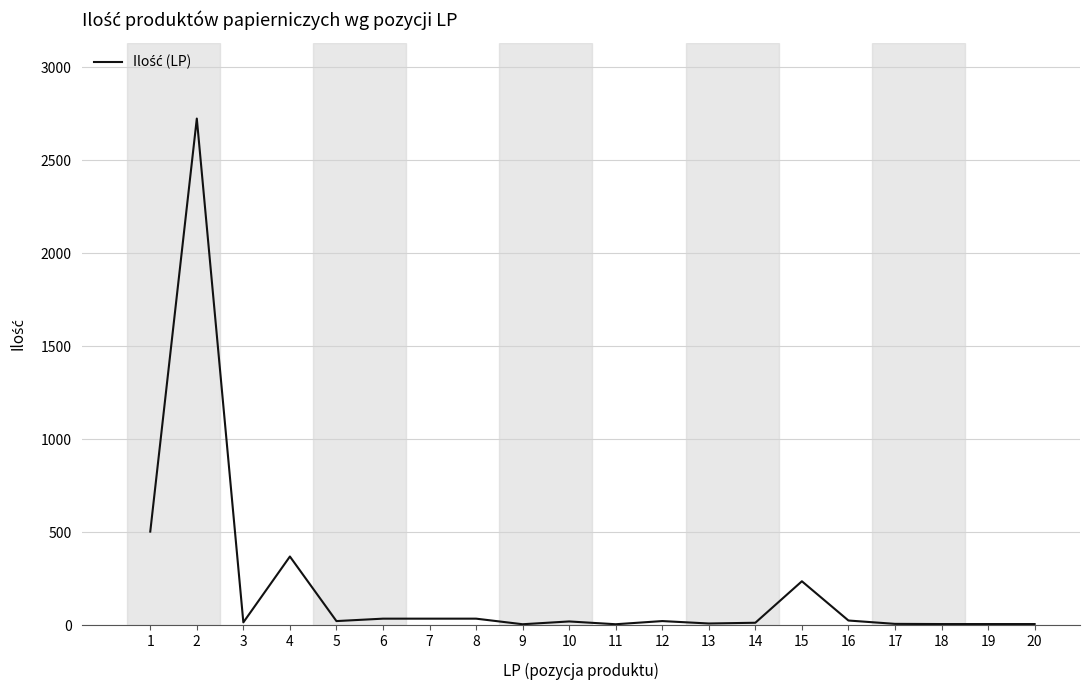

Reading left to right, list all the values displayed in this chart.

1=503	2=2723	3=15	4=369	5=22	6=35	7=35	8=35	9=5	10=20	11=5	12=22	13=9	14=13	15=236	16=25	17=7	18=6	19=6	20=6